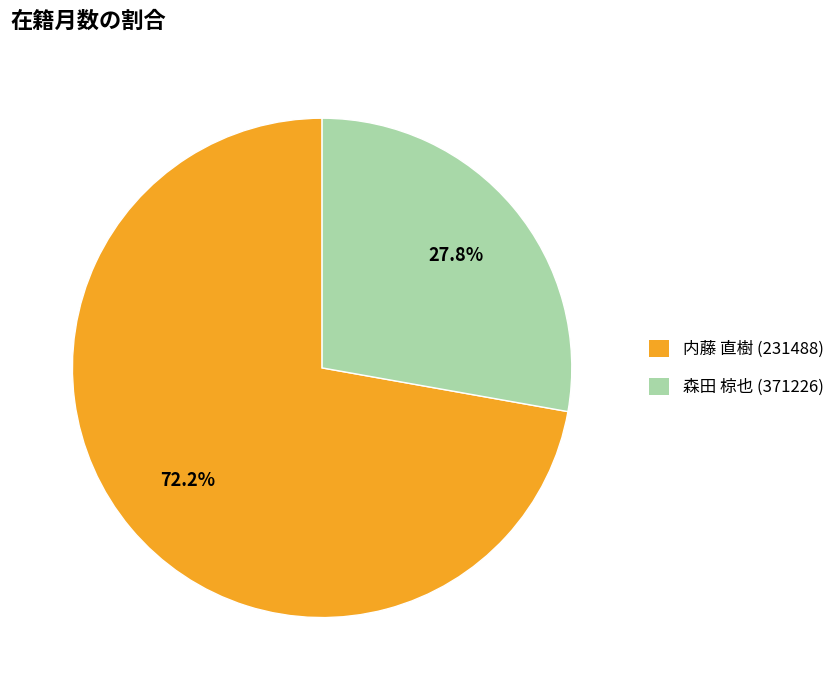

How many segments does this pie chart have?

2